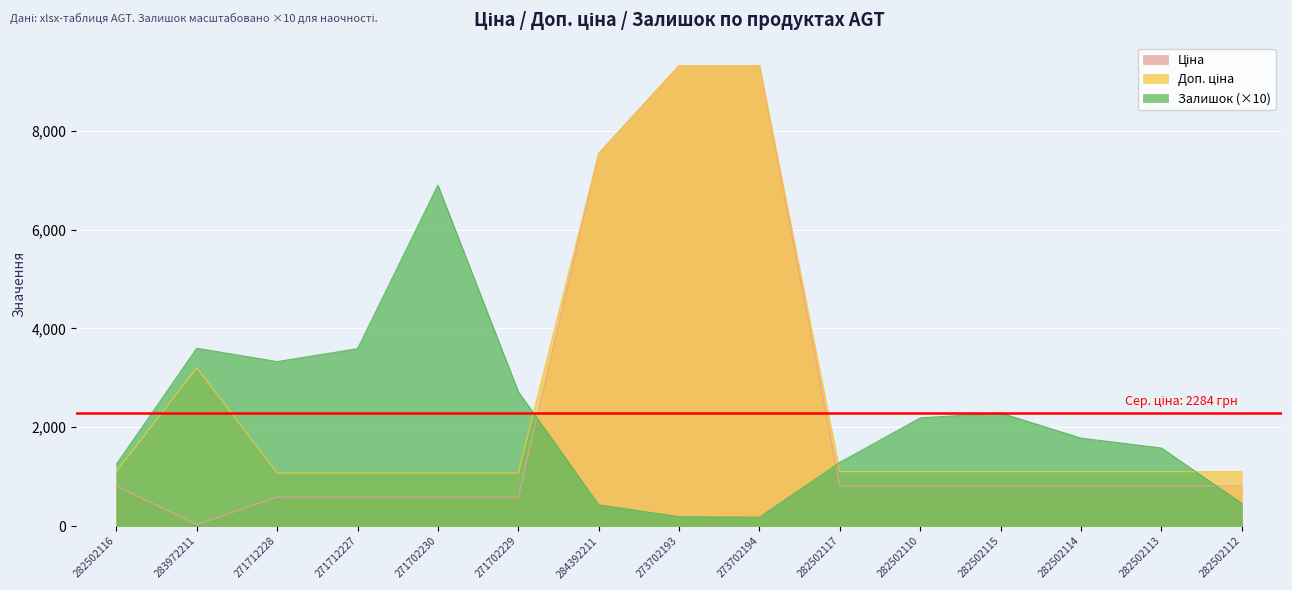

At which label does Ціна first exceed 813?

282502116